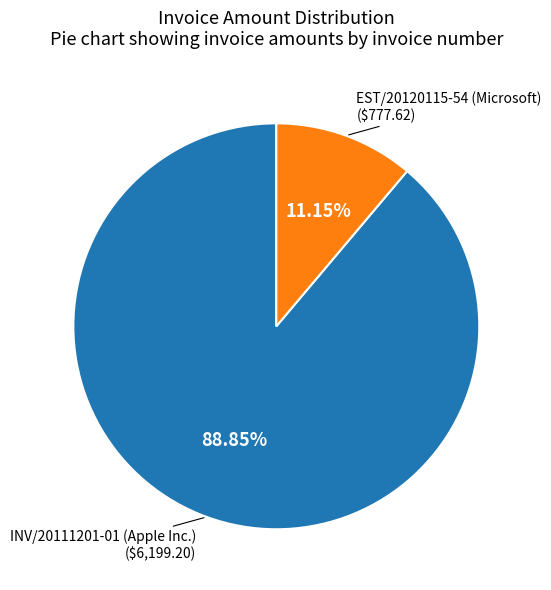

Rank the categories by value from lowest to highest.

EST/20120115-54 (Microsoft), INV/20111201-01 (Apple Inc.)